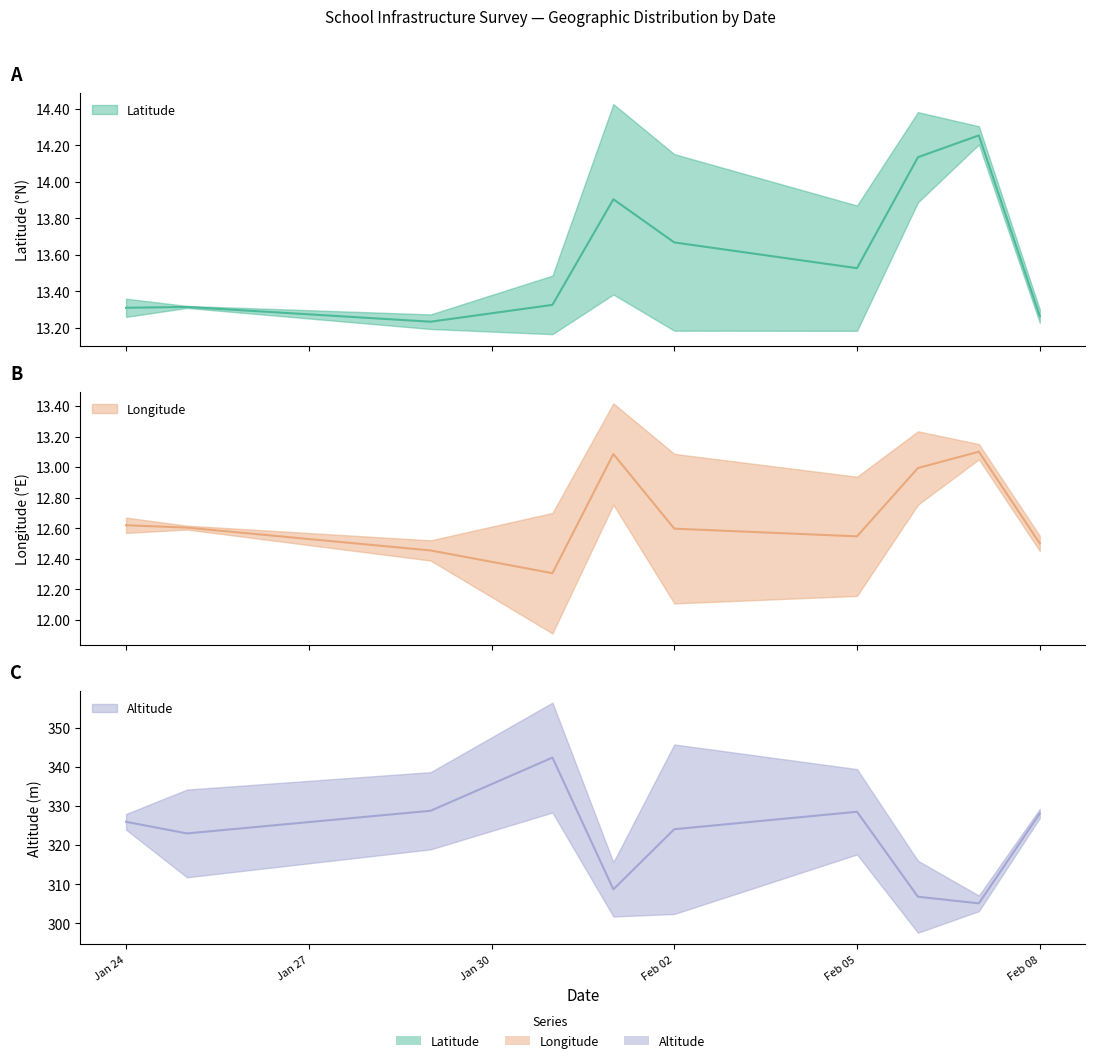

True or false: Altitude and Longitude intersect in this chart.

False